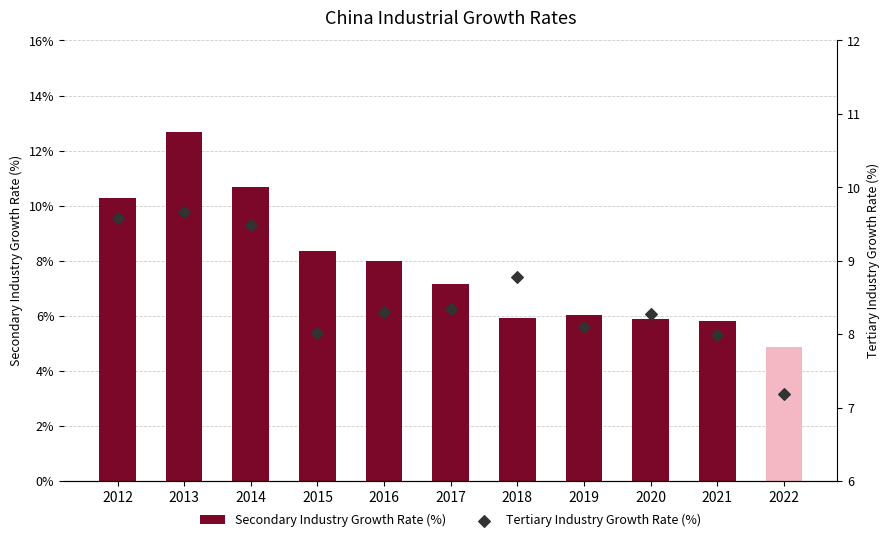

What are all the series names shown in the legend?

Secondary Industry Growth Rate (%), Tertiary Industry Growth Rate (%)